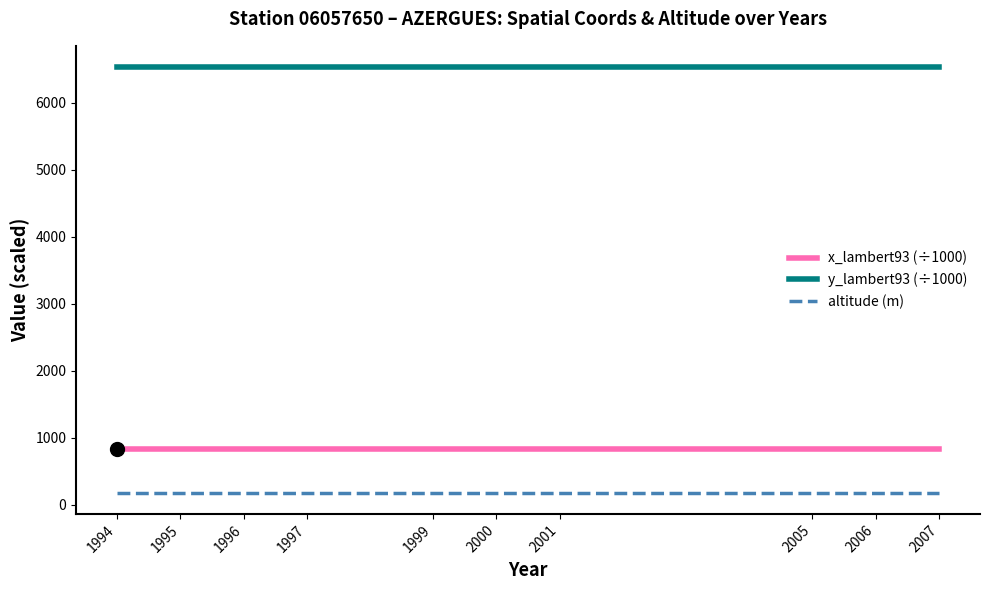

True or false: x_lambert93 (÷1000) and y_lambert93 (÷1000) intersect in this chart.

False